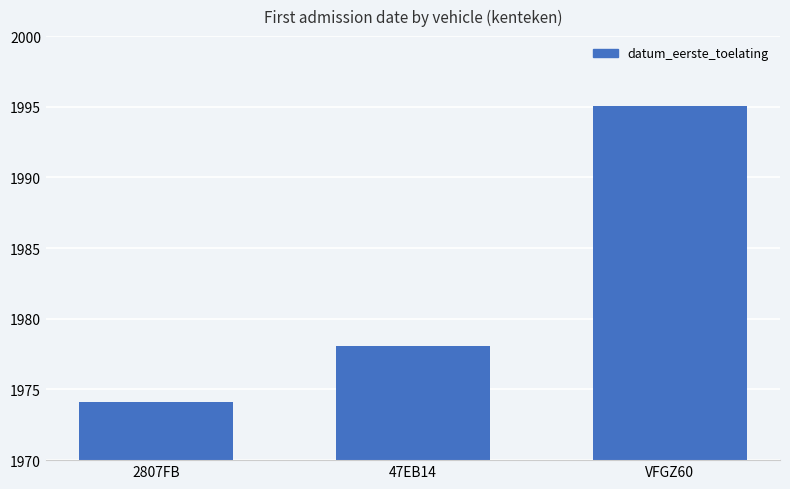

Does the chart contain any negative values?

No